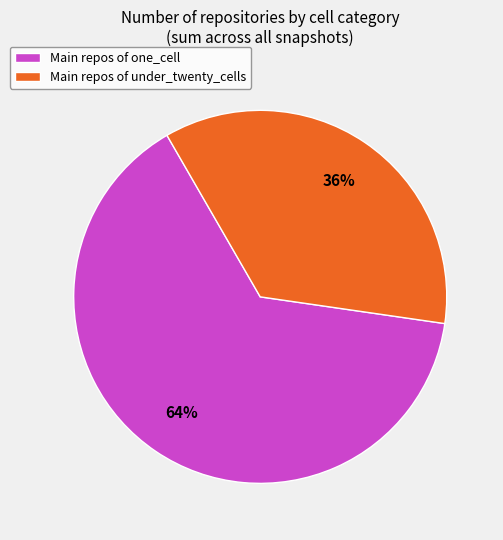

To the nearest percent, what is the combined percentage of Main repos of under_twenty_cells and Main repos of one_cell?

100%